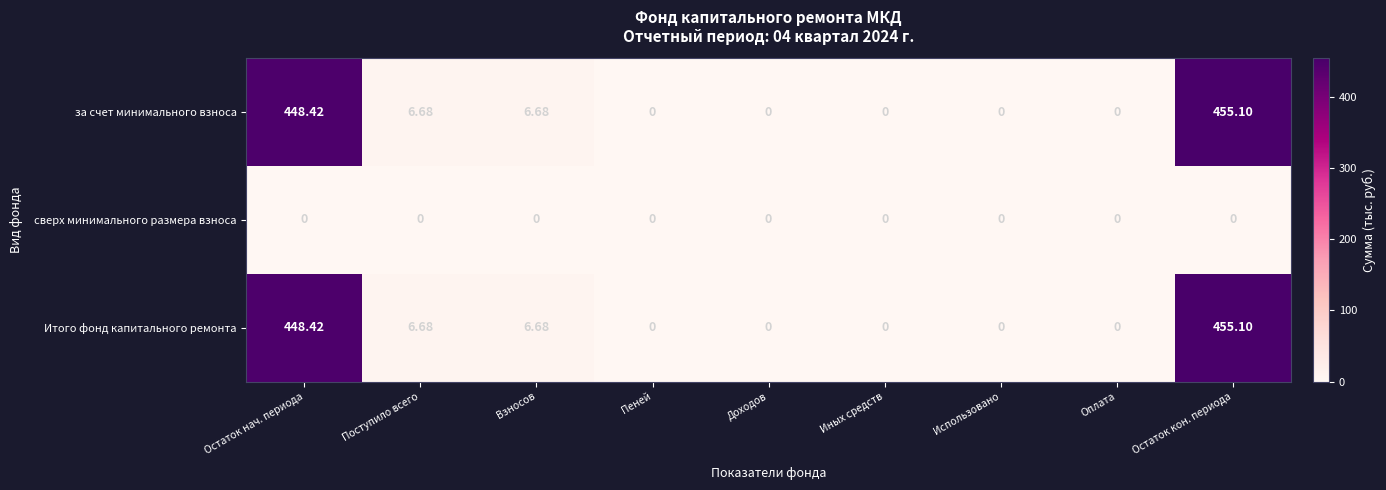

At which category is the sum across all series the highest?

Остаток кон. периода